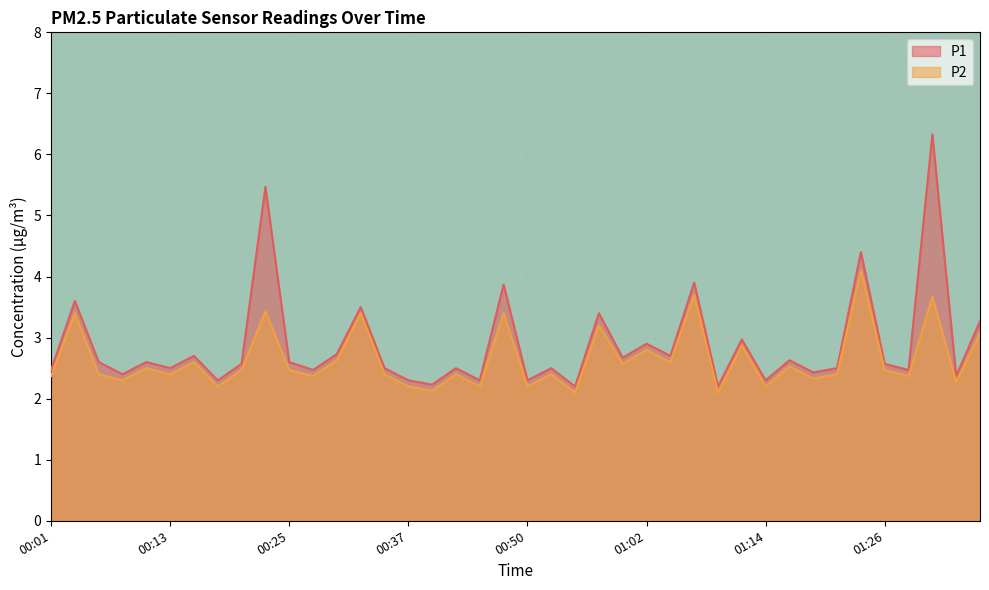

At which category does P2 reach its first local peak?

00:03